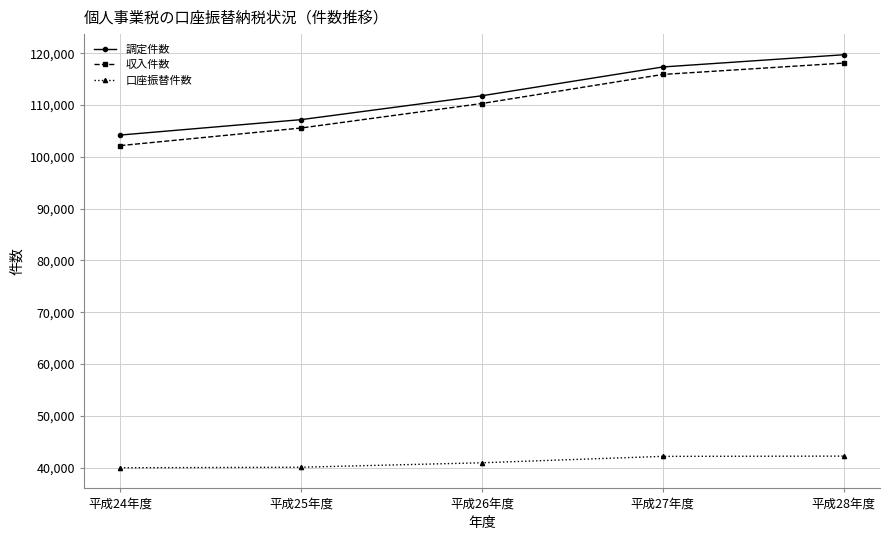

True or false: 調定件数 and 口座振替件数 intersect in this chart.

False